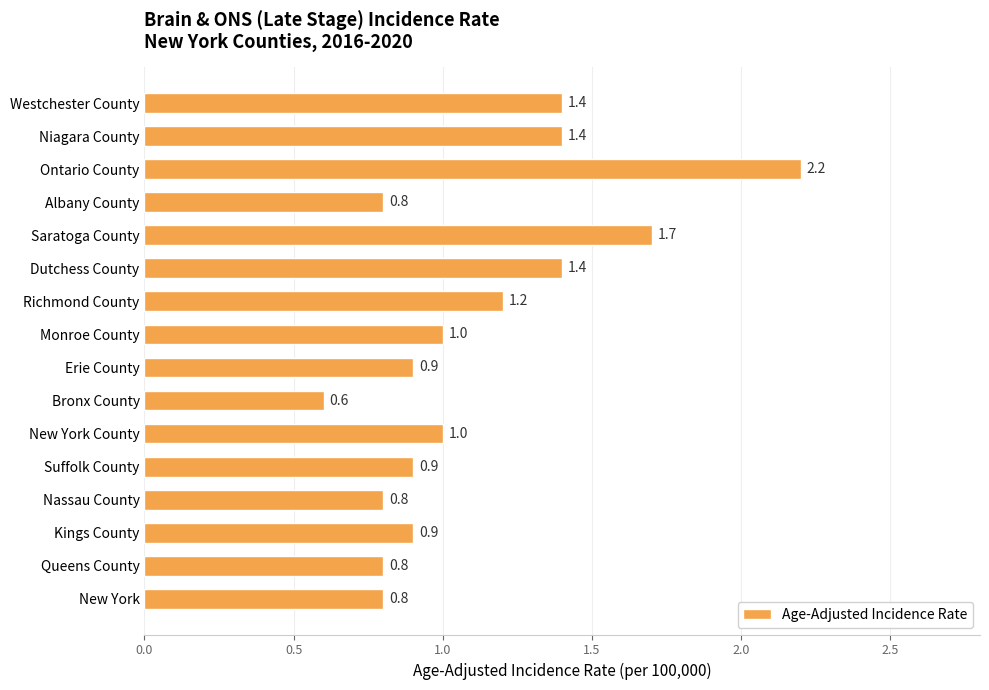

Read the value at Richmond County.

1.2